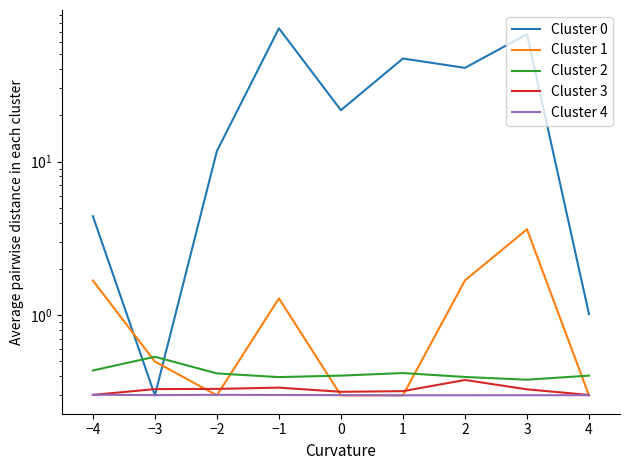

How many Cluster 2 values are between 0 and 1?

9